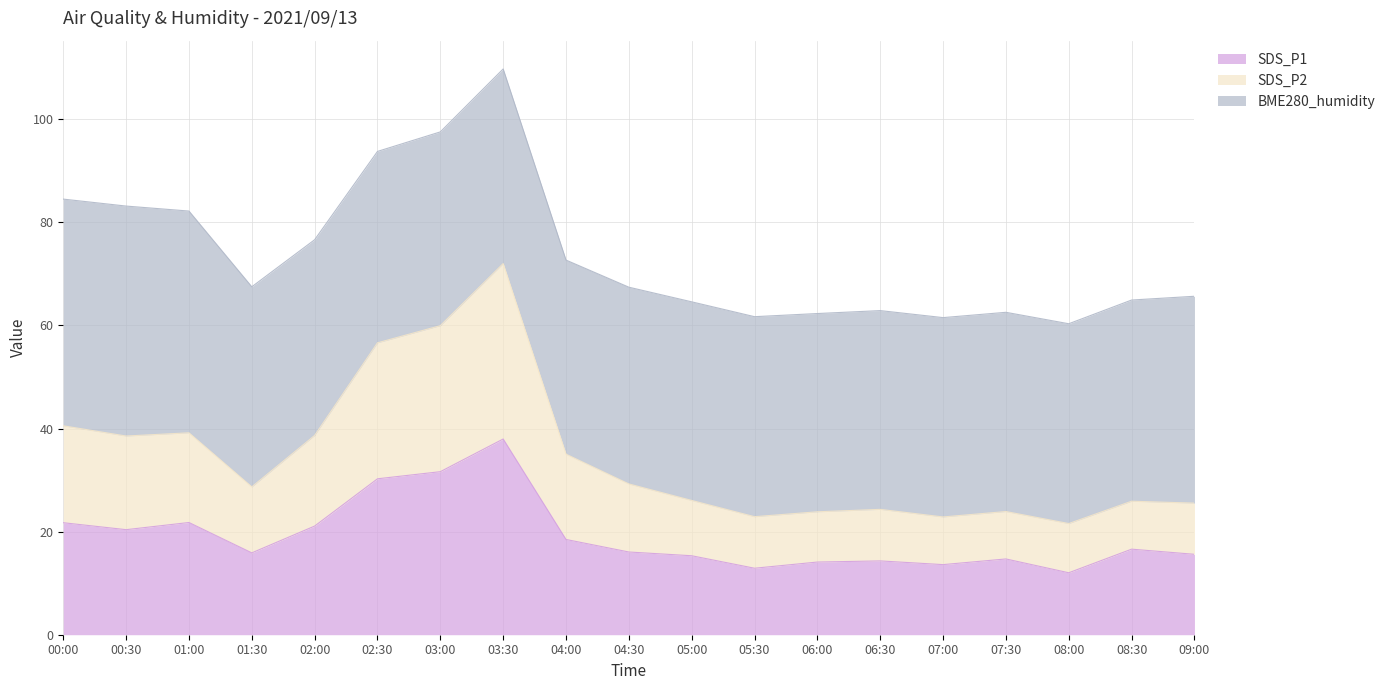

What is the maximum value for SDS_P2?

72.0